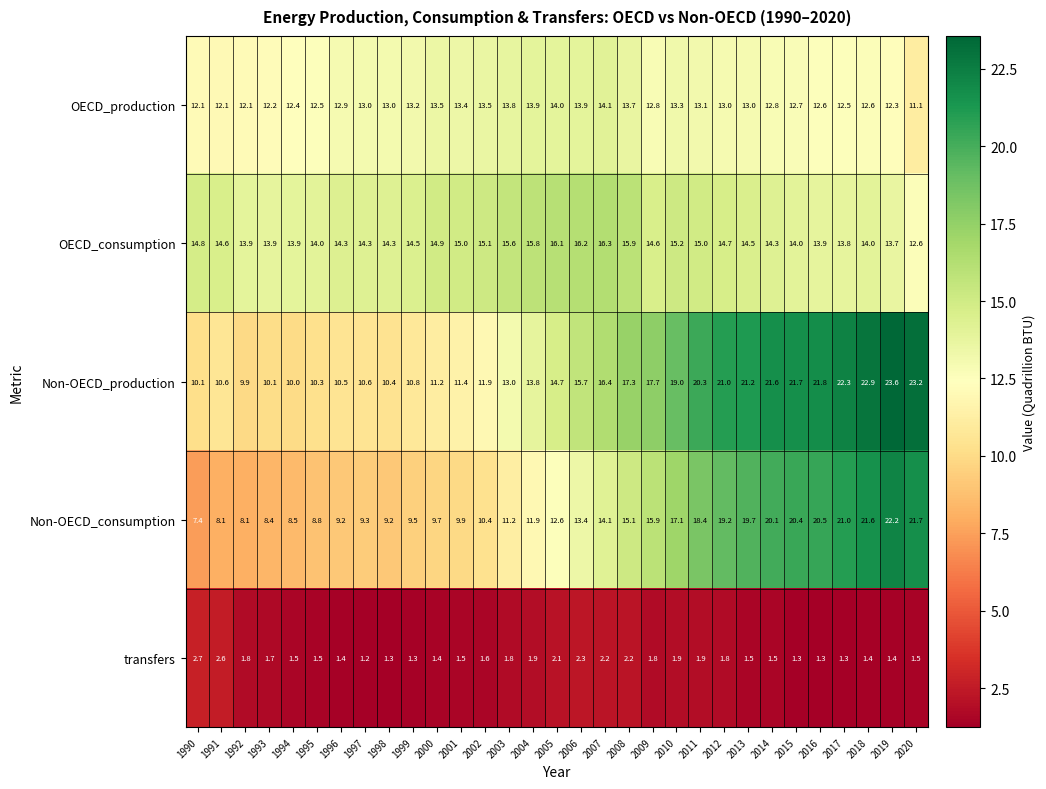

How many data points does each series have?

31